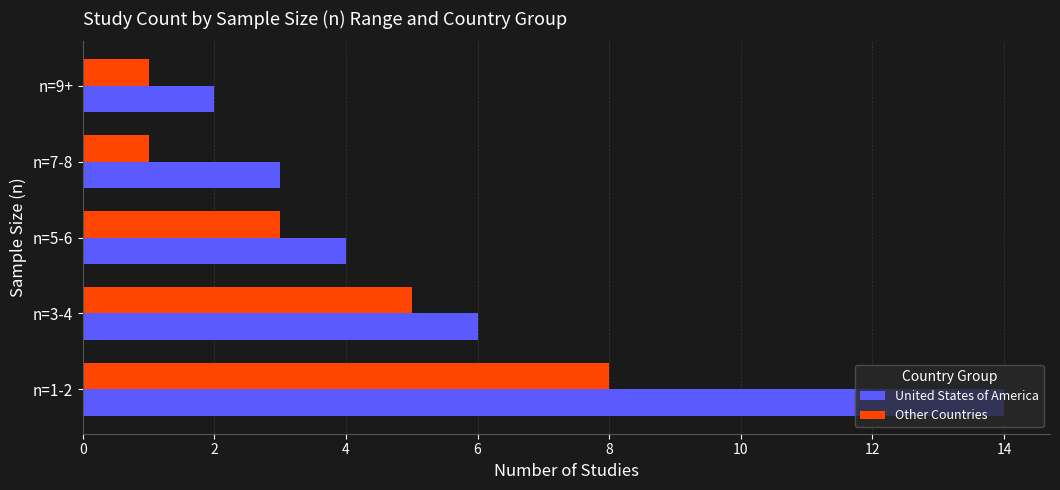

The United States of America series shows 6 at n=3-4. True or false?

True